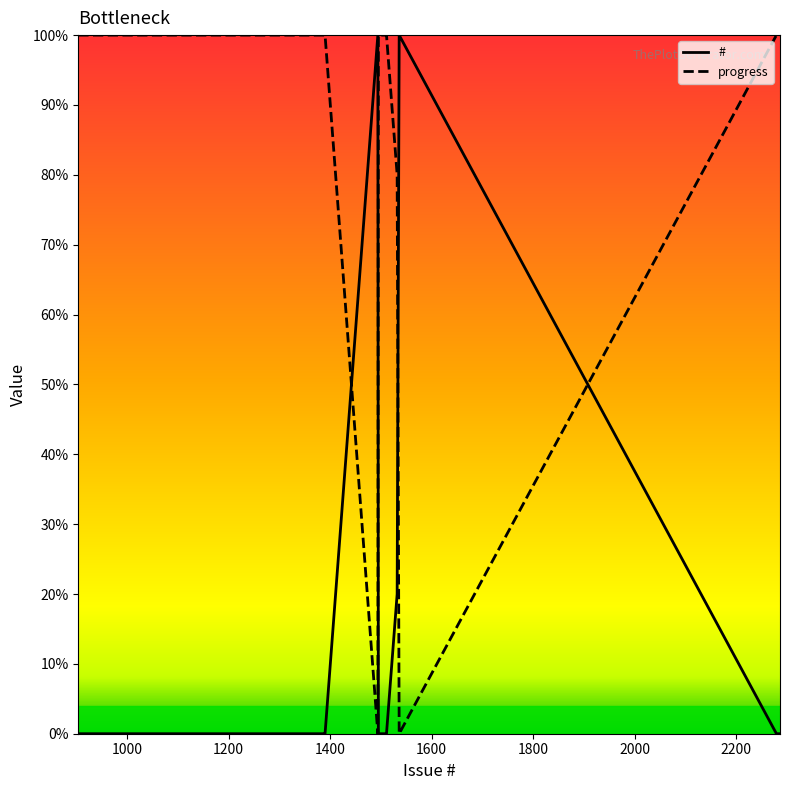

What is the highest value of the progress series?

100